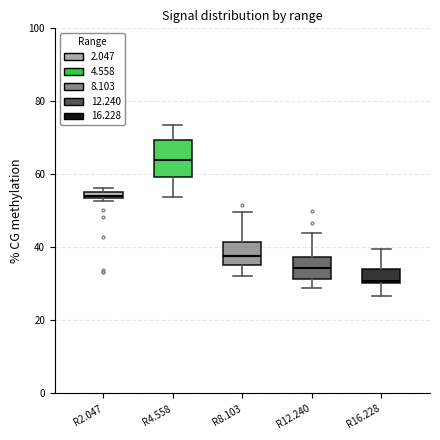

Comparing the boxes themselves (not the whiskers), which one is the tallest?

R4.558